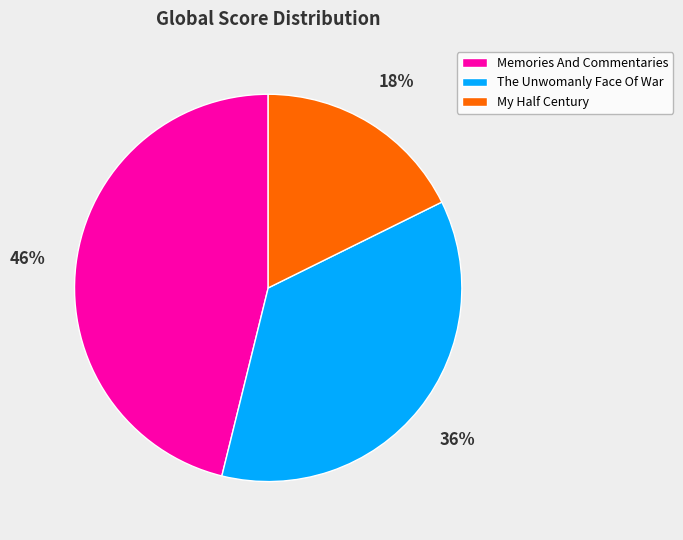

What is the largest slice in the pie chart?

Memories And Commentaries